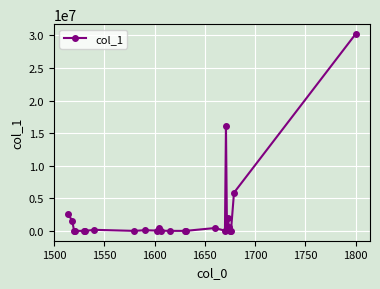

What is the difference between the maximum and second lowest values?

30212766.2